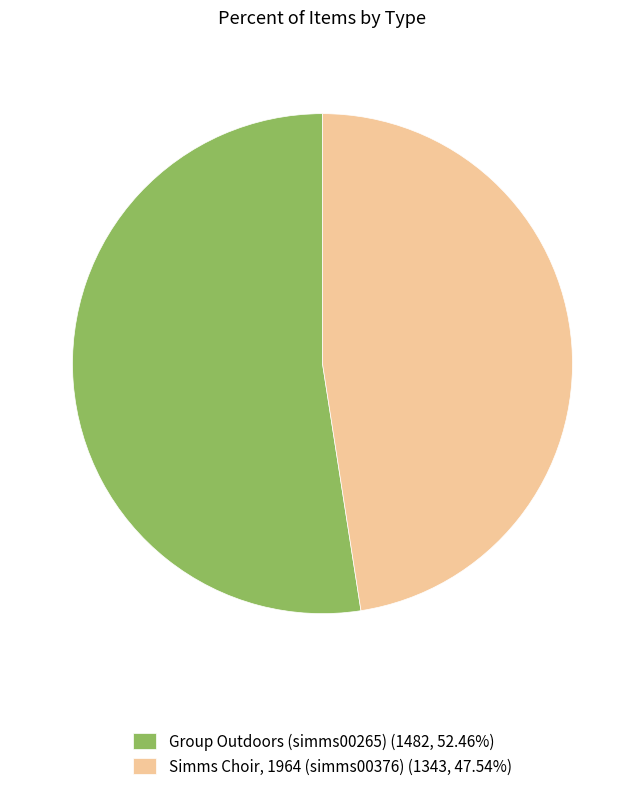

Is there a majority slice in this chart?

Yes